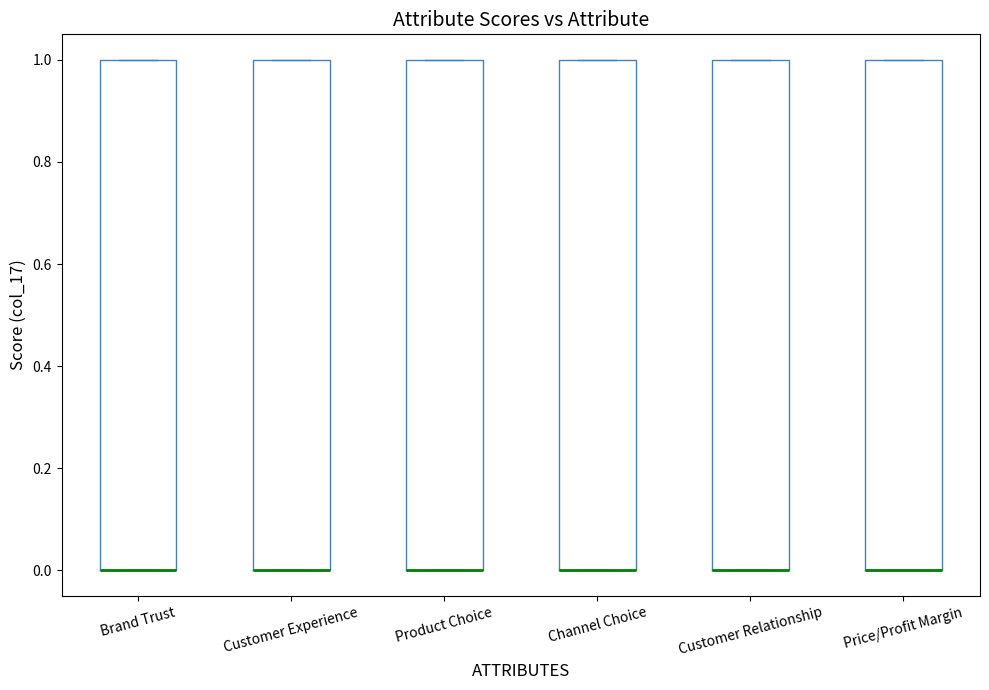

Reading left to right, transcribe this box plot: for each box, give where its median line is, the range the box spans, and where its two whiskers end, as read against the y-axis. The values are not printed on the chart, so give them approximately, as read against the axis.

Brand Trust: median 0 (drawn on the box's lower edge), box 0 to 1, whiskers 0 to 1
Customer Experience: median 0 (drawn on the box's lower edge), box 0 to 1, whiskers 0 to 1
Product Choice: median 0 (drawn on the box's lower edge), box 0 to 1, whiskers 0 to 1
Channel Choice: median 0 (drawn on the box's lower edge), box 0 to 1, whiskers 0 to 1
Customer Relationship: median 0 (drawn on the box's lower edge), box 0 to 1, whiskers 0 to 1
Price/Profit Margin: median 0 (drawn on the box's lower edge), box 0 to 1, whiskers 0 to 1